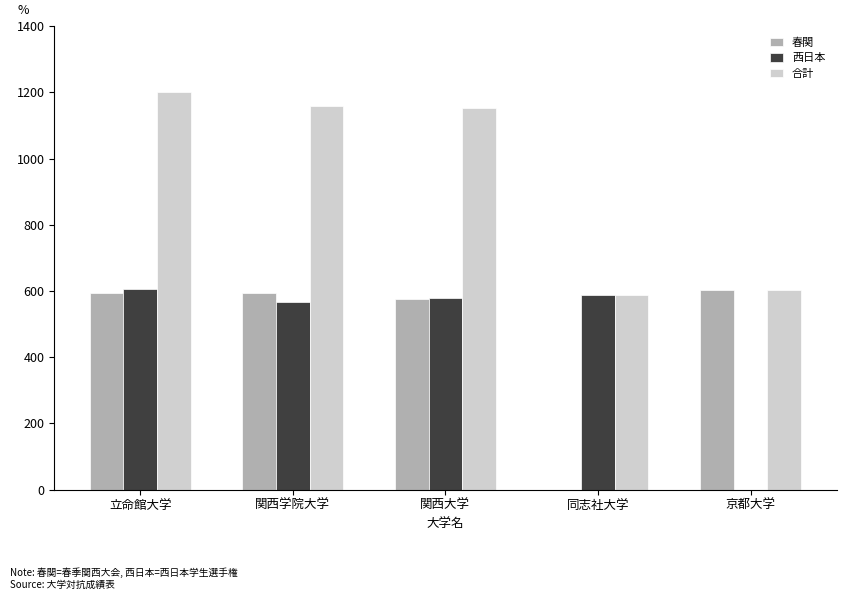

At which label does 西日本 reach its peak?

立命館大学